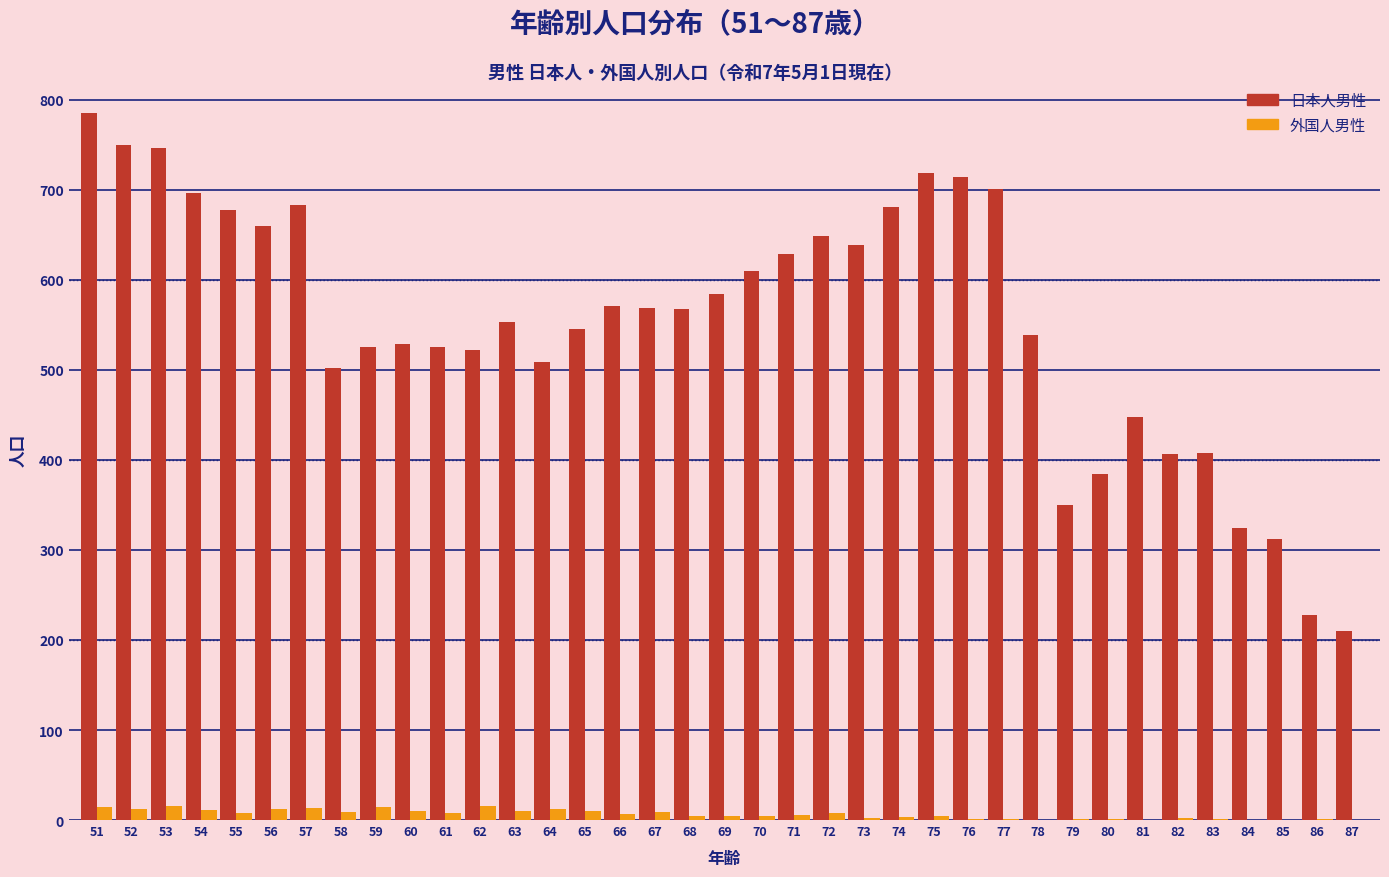

The value of 日本人男性 at 58 is 502. True or false?

True